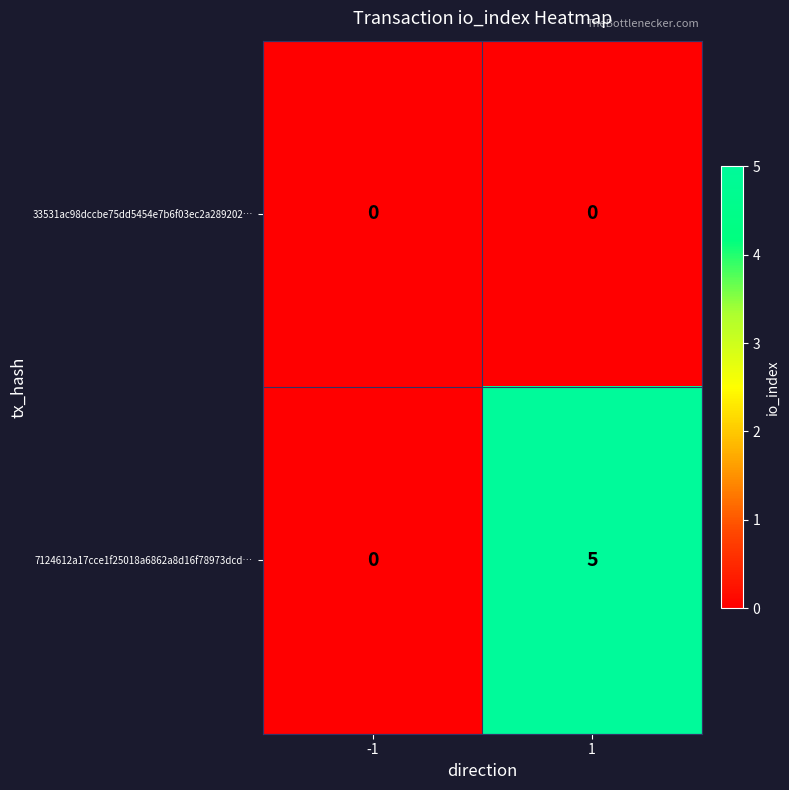

Reading left to right, extract all data points from this chart.

33531ac98dccbe75dd5454e7b6f03ec2a289202…: 0	0
7124612a17cce1f25018a6862a8d16f78973dcd…: 0	5